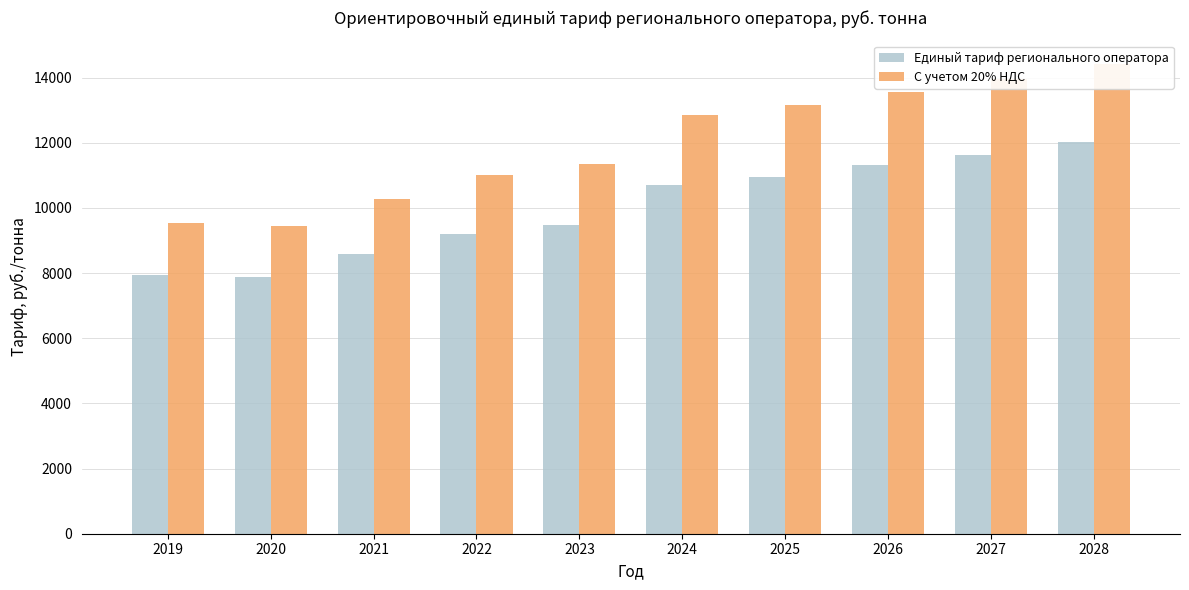

Read the Единый тариф регионального оператора value at 2023, to the nearest 10.

9460